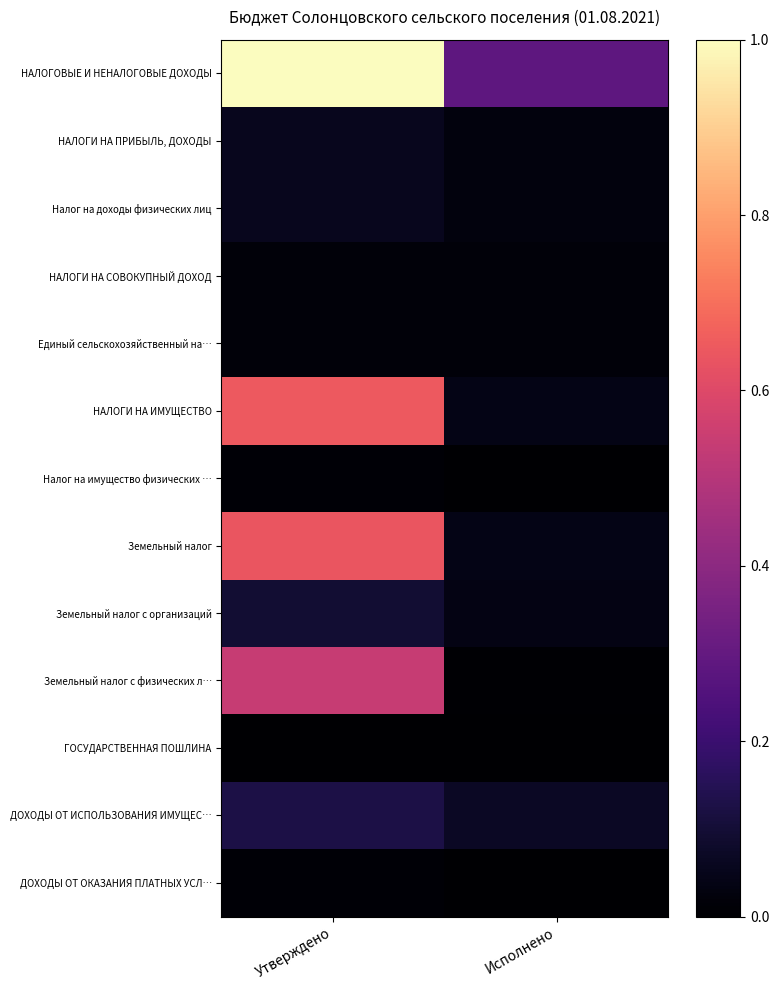

Reading right to left, extract all data points from this chart.

НАЛОГОВЫЕ И НЕНАЛОГОВЫЕ ДОХОДЫ: Исполнено=0.3	Утверждено=1.0
НАЛОГИ НА ПРИБЫЛЬ, ДОХОДЫ: Исполнено=0.0	Утверждено=0.1
Налог на доходы физических лиц: Исполнено=0.0	Утверждено=0.1
НАЛОГИ НА СОВОКУПНЫЙ ДОХОД: Исполнено=0.0	Утверждено=0.0
Единый сельскохозяйственный на…: Исполнено=0.0	Утверждено=0.0
НАЛОГИ НА ИМУЩЕСТВО: Исполнено=0.0	Утверждено=0.6
Налог на имущество физических …: Исполнено=0.0	Утверждено=0.0
Земельный налог: Исполнено=0.0	Утверждено=0.6
Земельный налог с организаций: Исполнено=0.0	Утверждено=0.1
Земельный налог с физических л…: Исполнено=0.0	Утверждено=0.5
ГОСУДАРСТВЕННАЯ ПОШЛИНА: Исполнено=0.0	Утверждено=0.0
ДОХОДЫ ОТ ИСПОЛЬЗОВАНИЯ ИМУЩЕС…: Исполнено=0.1	Утверждено=0.1
ДОХОДЫ ОТ ОКАЗАНИЯ ПЛАТНЫХ УСЛ…: Исполнено=0.0	Утверждено=0.0